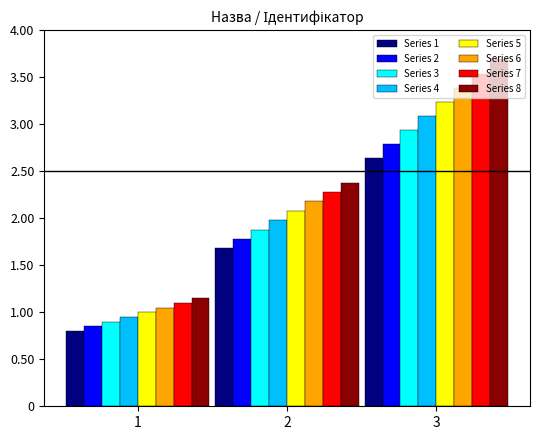

What is the minimum value shown in the chart?

0.8